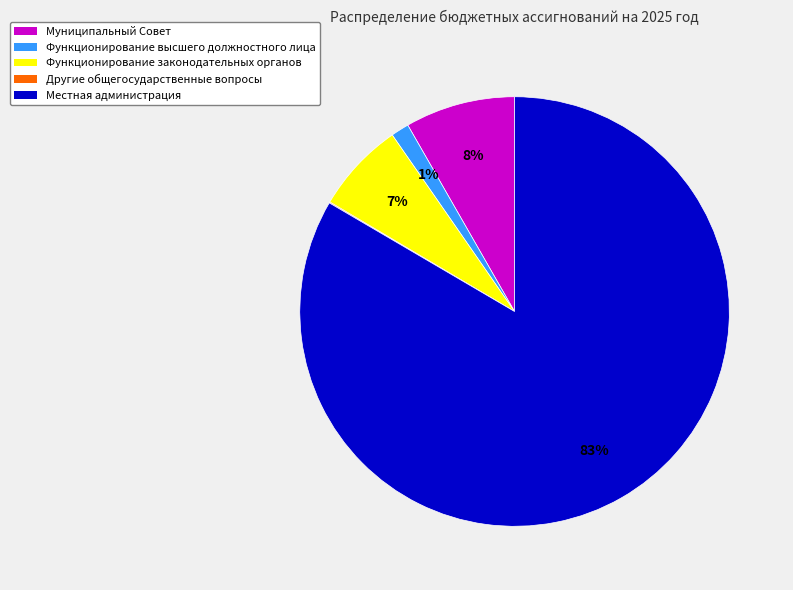

Is it true that Муниципальный Совет is 14% of the pie?

False